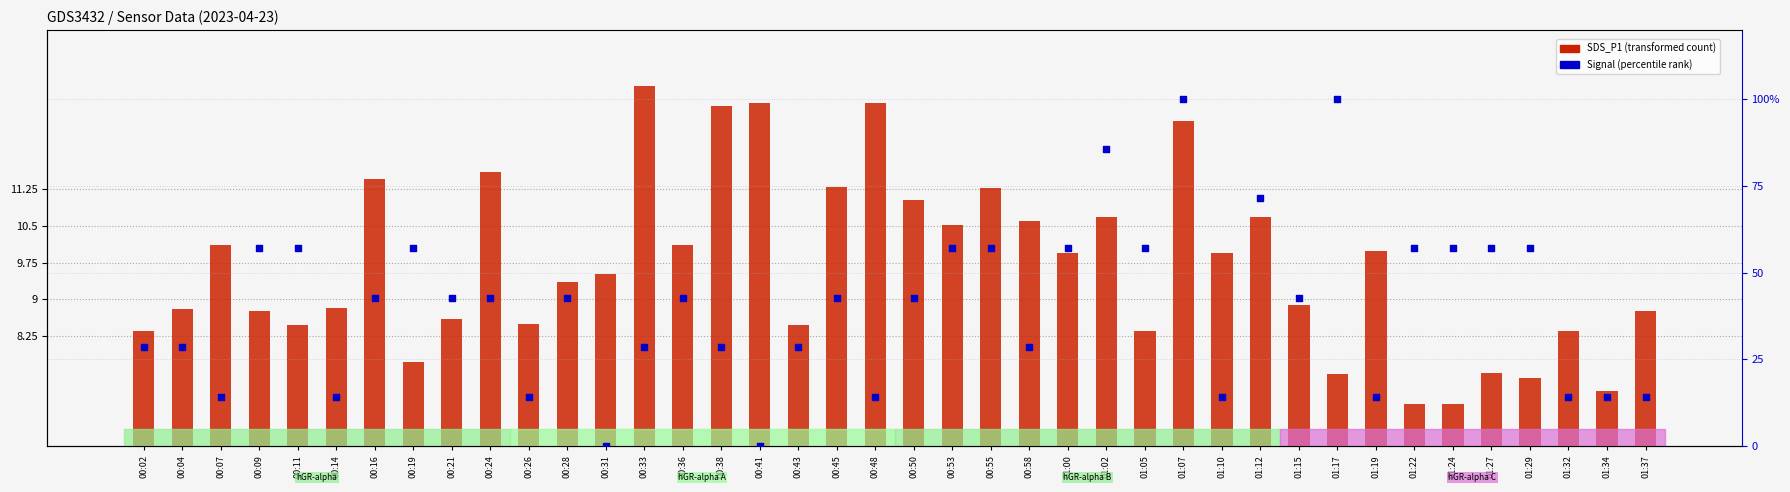

Which series contains the highest Y value?

Signal (percentile rank)